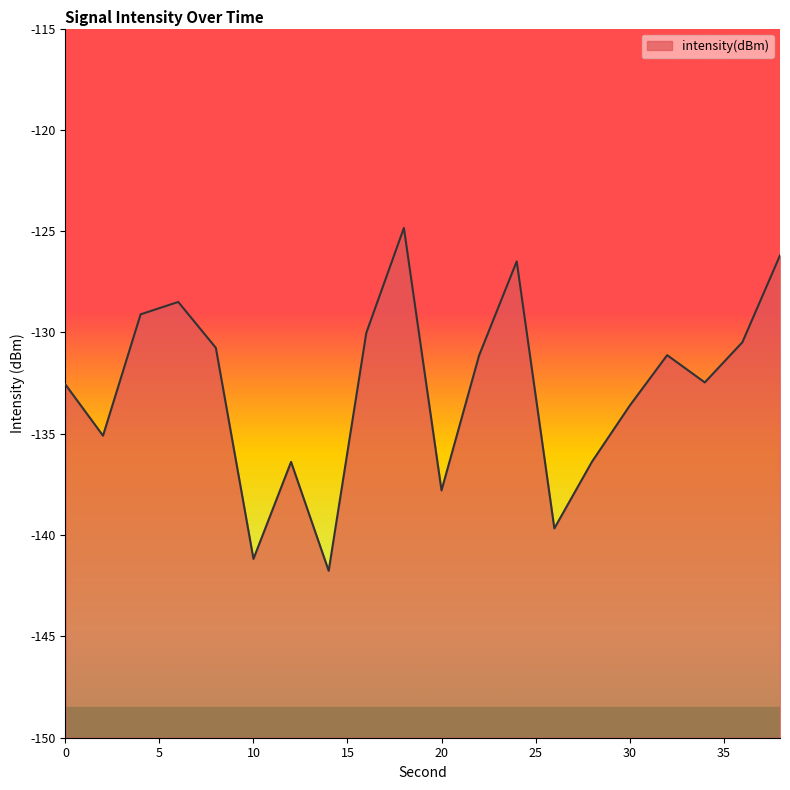

List the labels in order of value, largest first.

18, 38, 24, 6, 4, 16, 36, 8, 32, 22, 34, 0, 30, 2, 28, 12, 20, 26, 10, 14